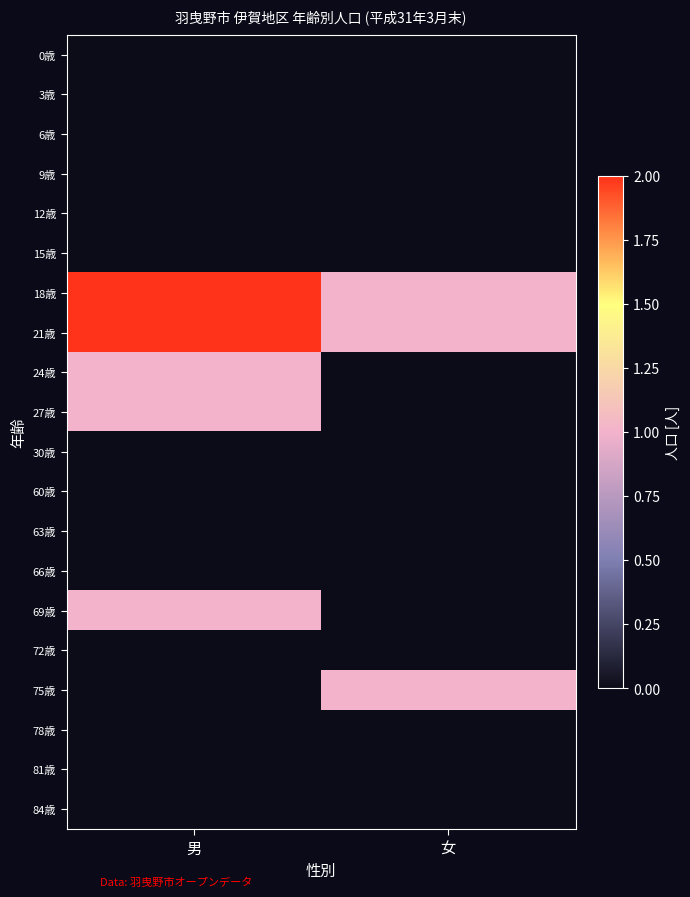

What is the spread (max minus min) of values at 男?

2